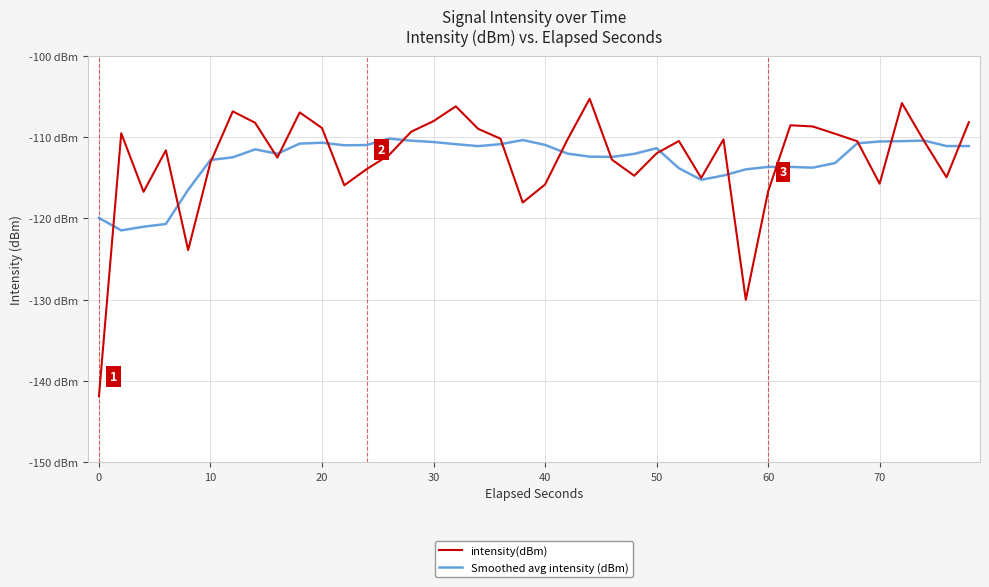

Does the chart display data point markers on the line(s)?

No